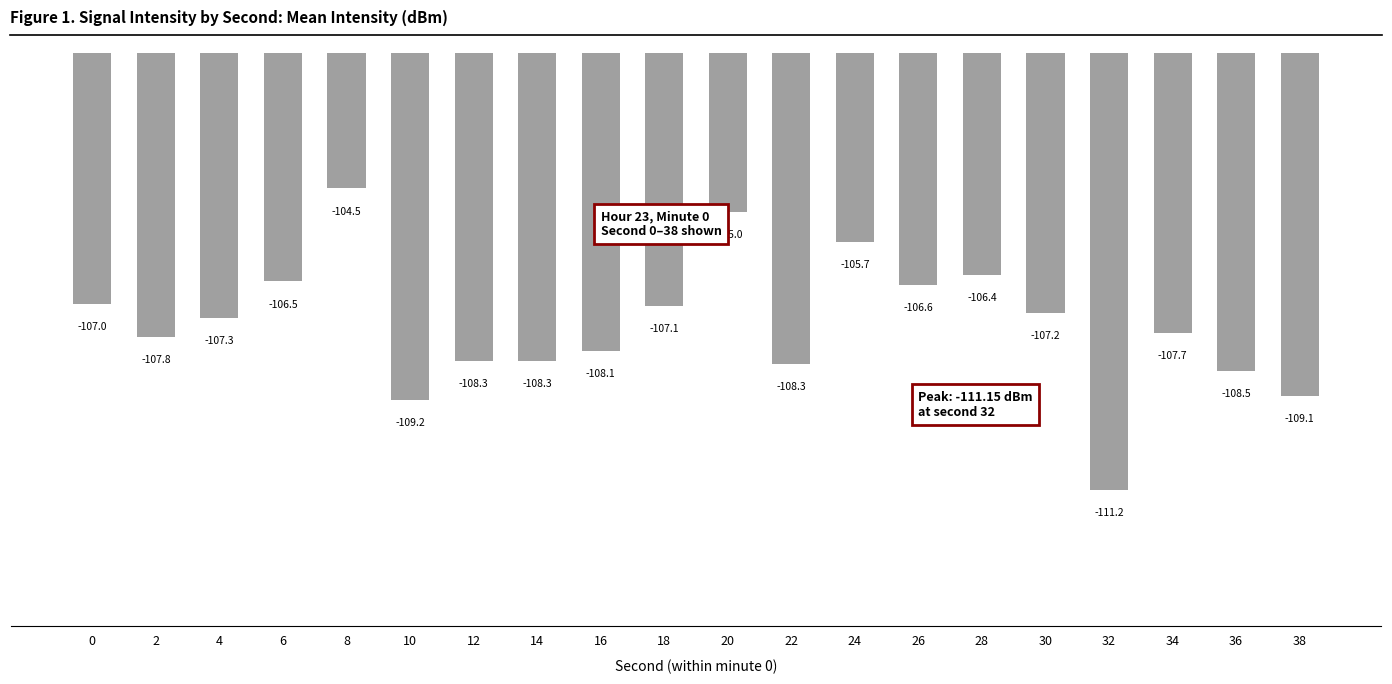

Where does the data first go above -107?

6